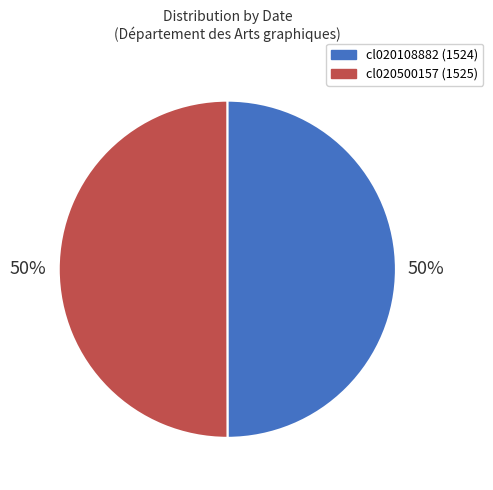

Combined, do cl020500157 and cl020108882 account for over 50%?

Yes